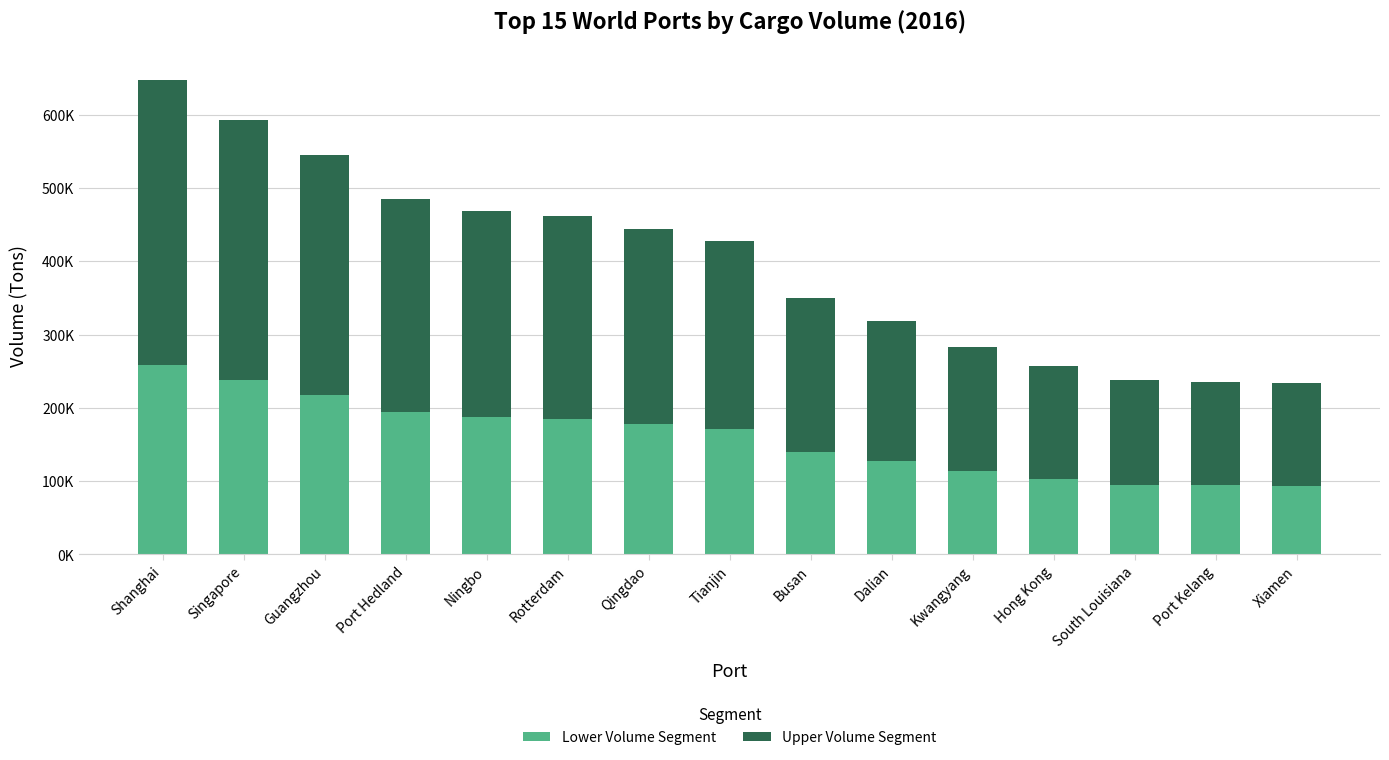

What are all the series names shown in the legend?

Lower Volume Segment, Upper Volume Segment